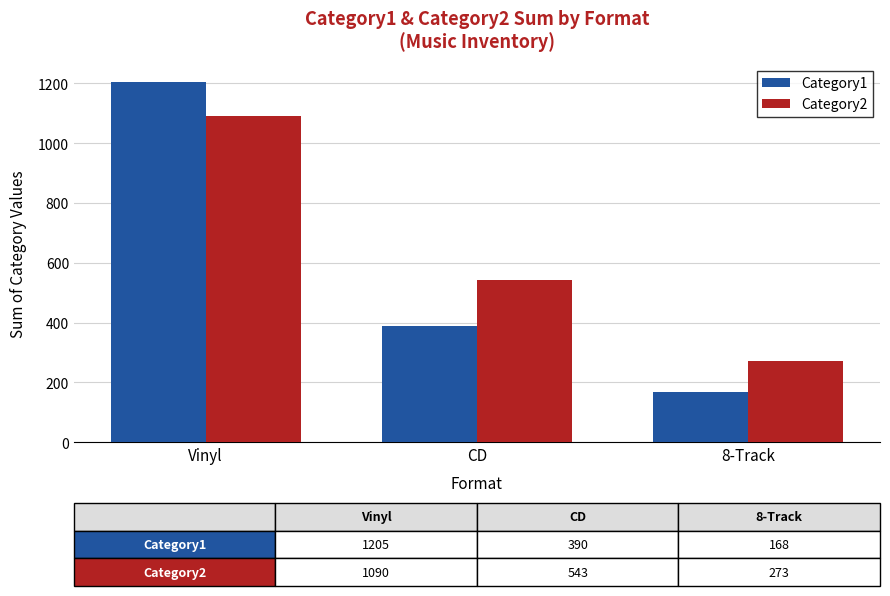

Reading right to left, transcribe all the data shown in this chart.

Category1: 8-Track=168	CD=390	Vinyl=1205
Category2: 8-Track=273	CD=543	Vinyl=1090